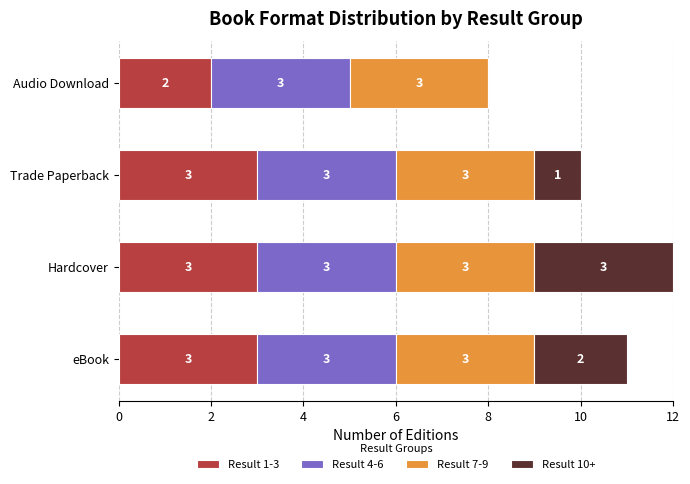

The Result 1-3 series shows 1 at eBook. True or false?

False